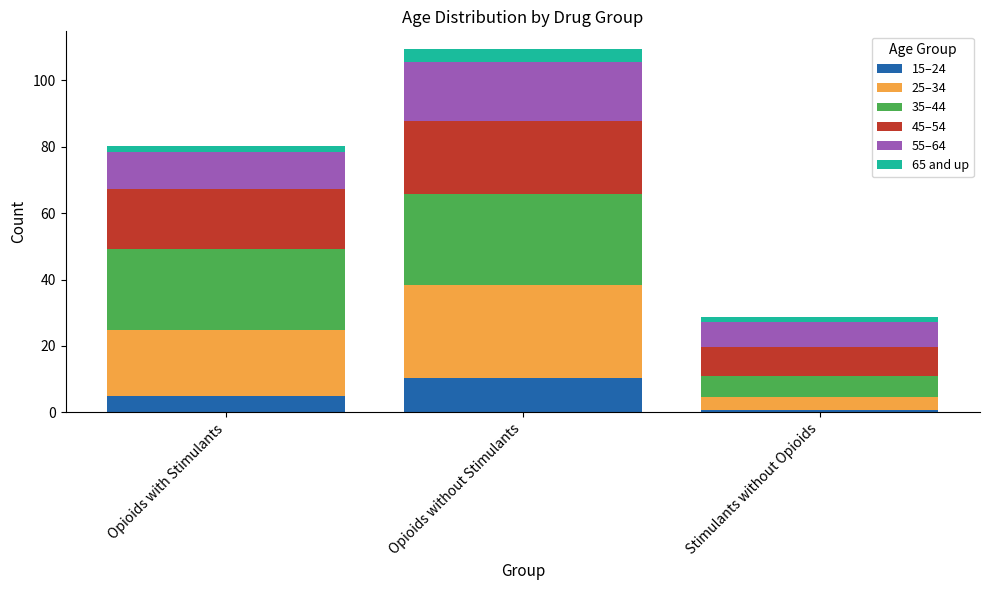

Which category has the lowest value in the 15–24 series?

Stimulants without Opioids